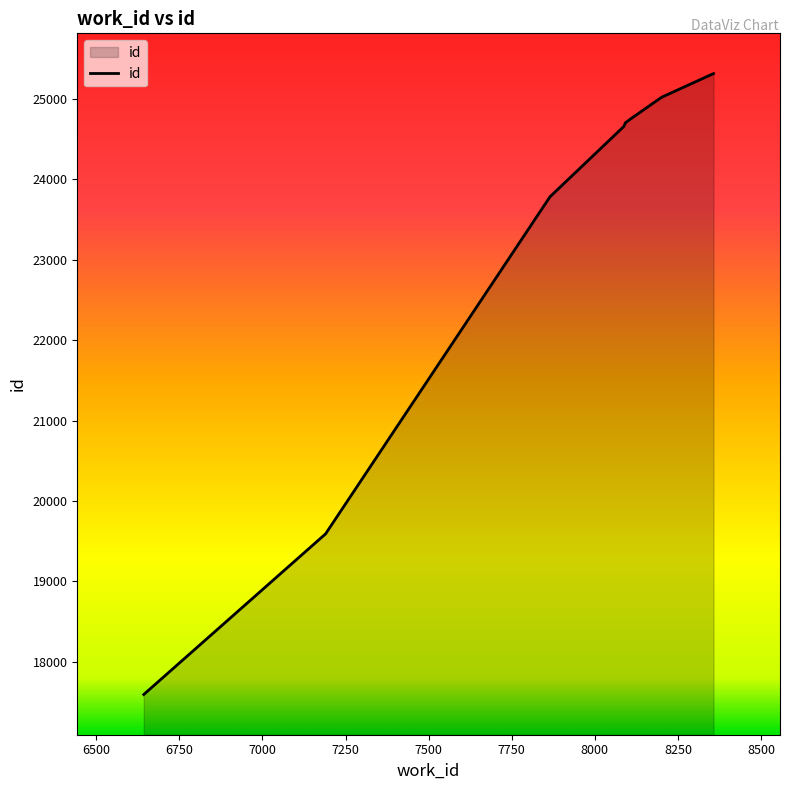

What is the maximum value shown in the chart?

25311